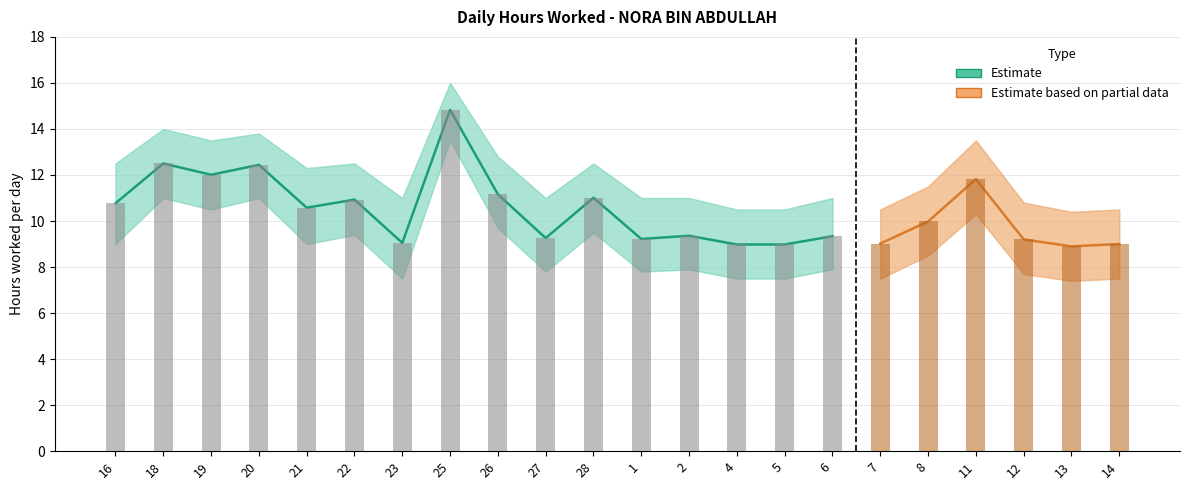

What is the change in value from 28 to 2?

-1.7